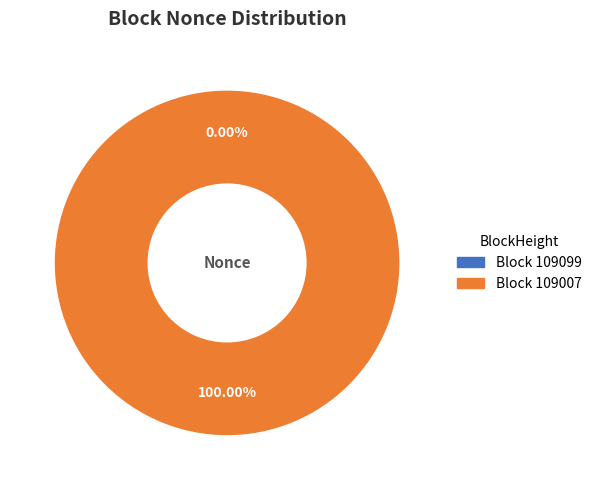

What is the largest slice in the pie chart?

109007